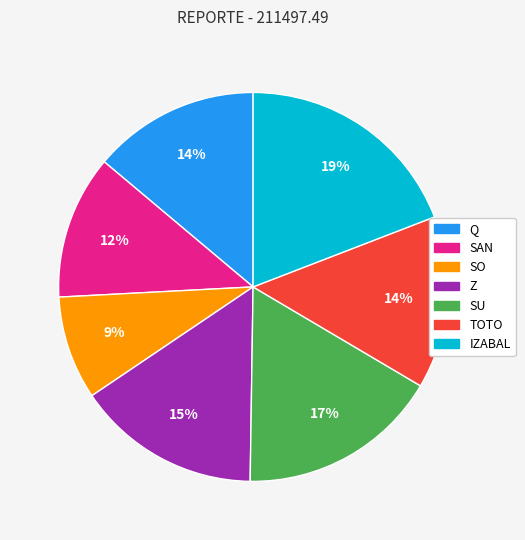

To the nearest percent, what portion does SAN represent?

12%